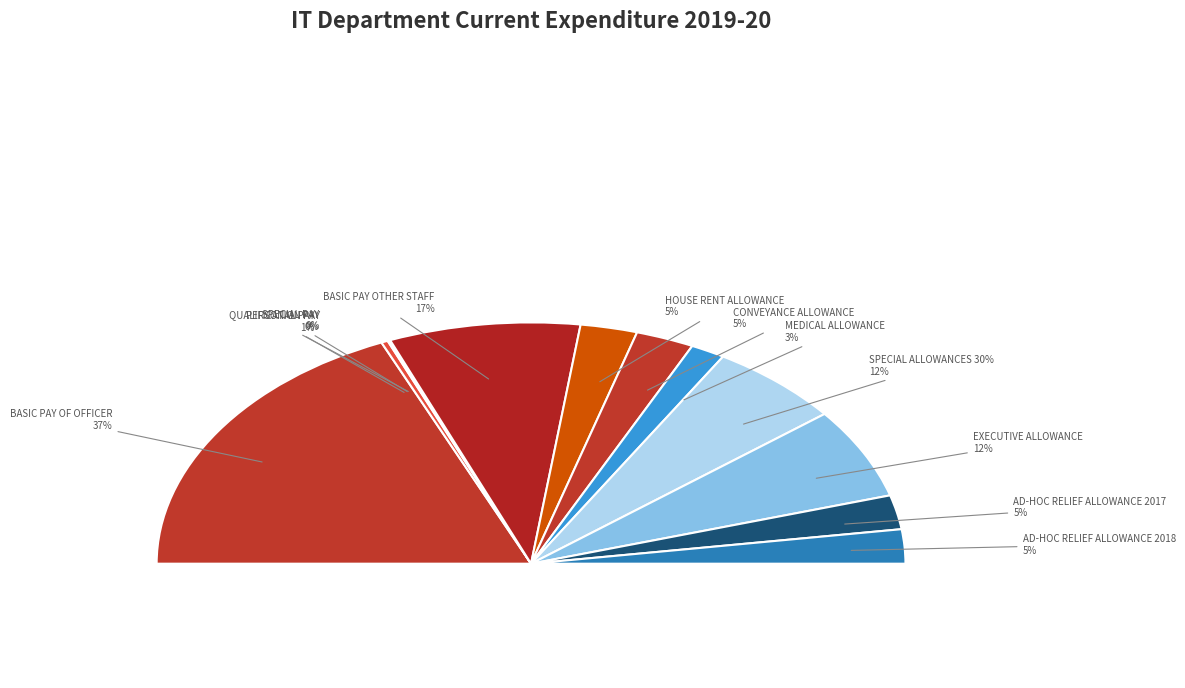

True or false: SPECIAL PAY accounts for 1% of the total.

False